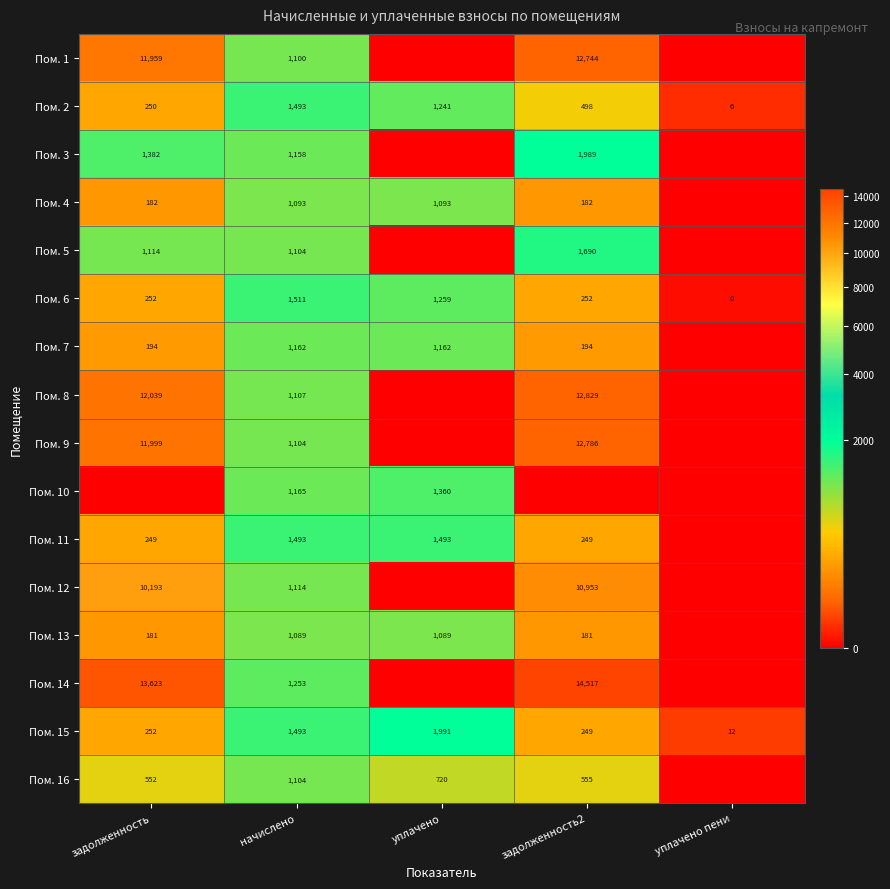

How many Пом. 2 values are between 250 and 1241?

3